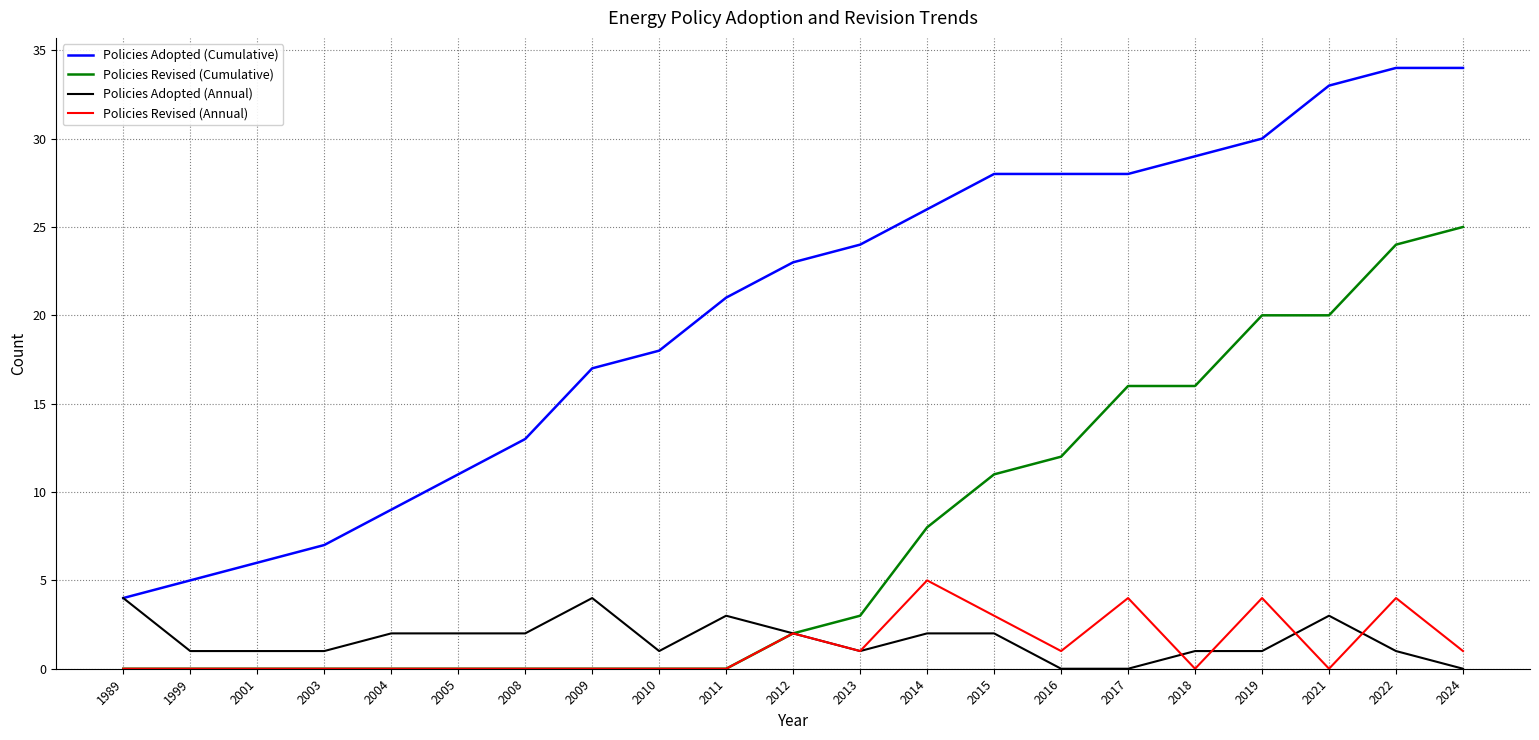

Reading left to right, transcribe all the data shown in this chart.

Policies Adopted (Cumulative): 4	5	6	7	9	11	13	17	18	21	23	24	26	28	28	28	29	30	33	34	34
Policies Revised (Cumulative): 0	0	0	0	0	0	0	0	0	0	2	3	8	11	12	16	16	20	20	24	25
Policies Adopted (Annual): 4	1	1	1	2	2	2	4	1	3	2	1	2	2	0	0	1	1	3	1	0
Policies Revised (Annual): 0	0	0	0	0	0	0	0	0	0	2	1	5	3	1	4	0	4	0	4	1